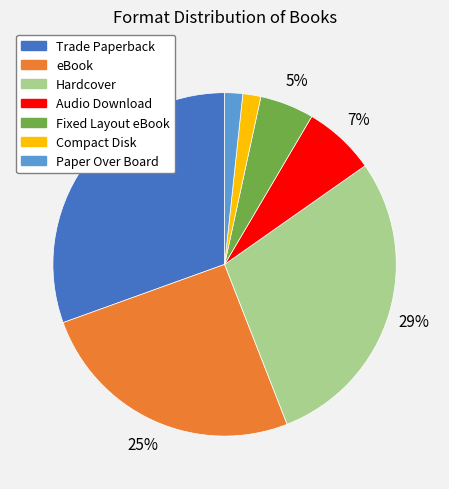

Which category has the biggest portion of the pie?

Trade Paperback